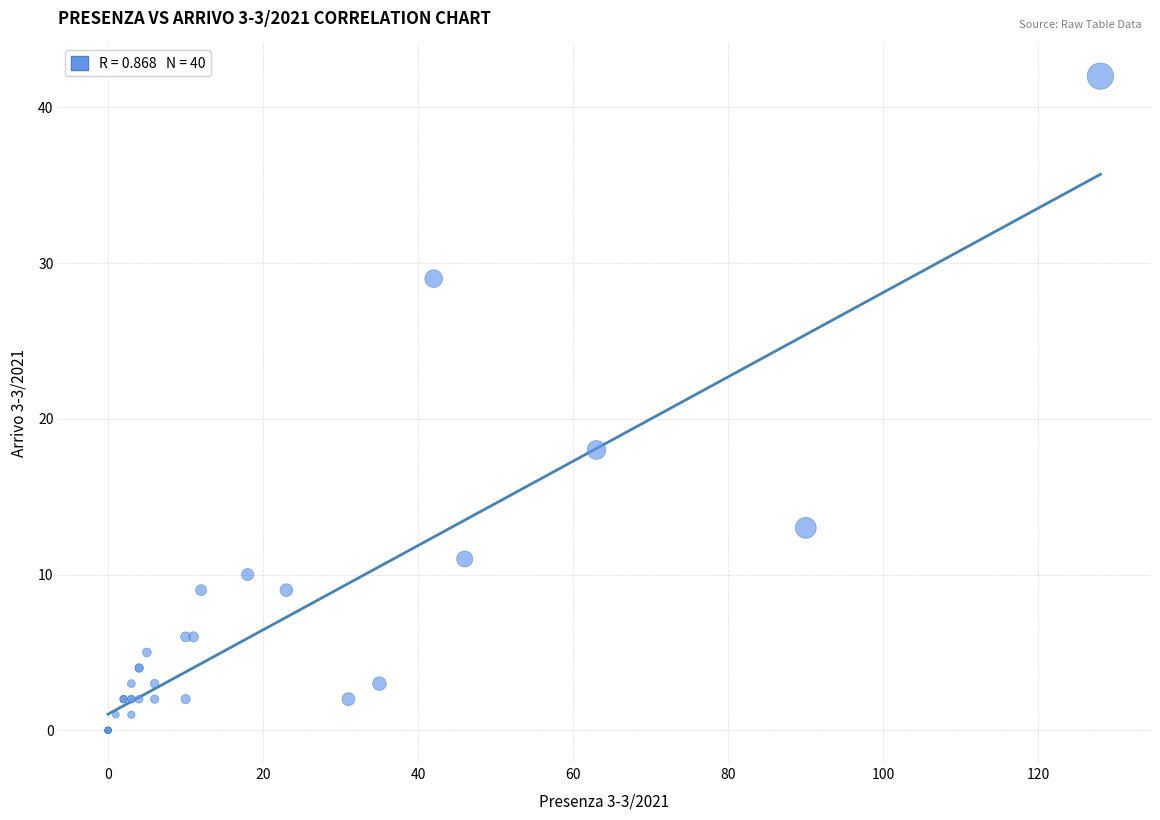

What Y value in the scatter plot is closest to 21?

18